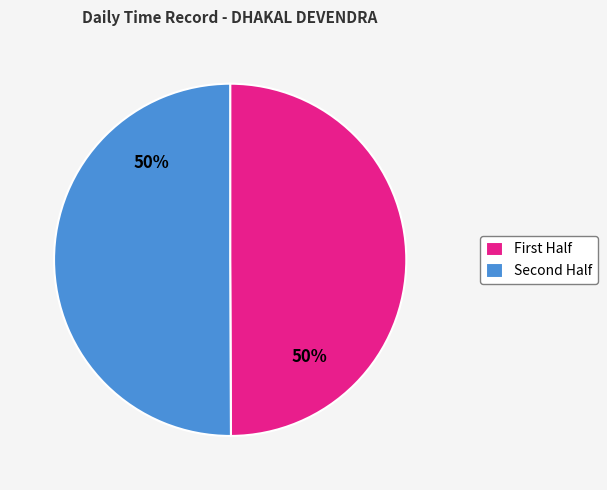

To the nearest percent, what is the average slice percentage?

50%